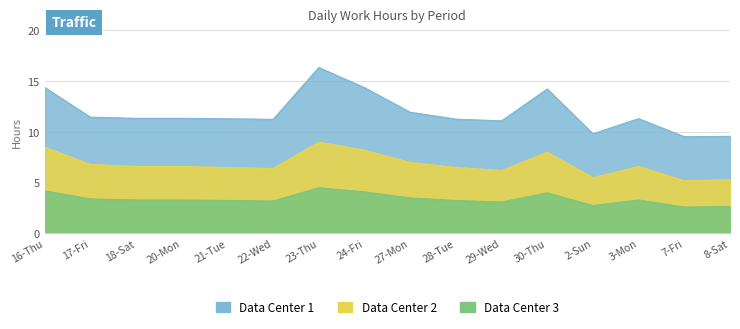

Between 17-Fri and 24-Fri, which is larger?

24-Fri